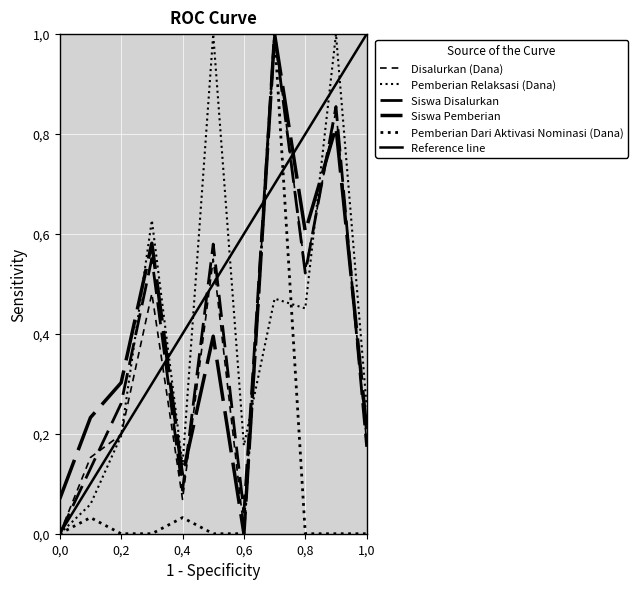

True or false: Pemberian Dari Aktivasi Nominasi (Dana) and Disalurkan (Dana) cross at least once.

False